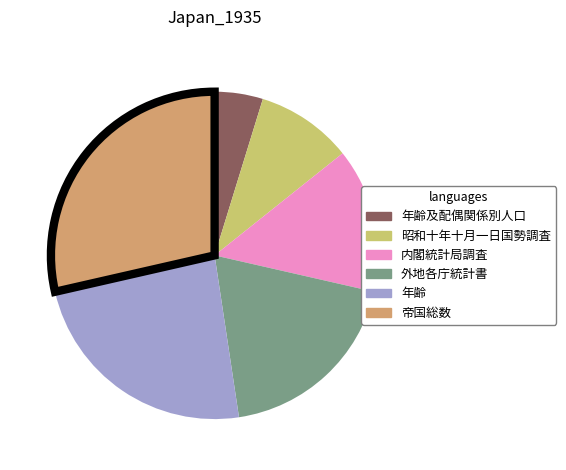

Is there a majority slice in this chart?

No